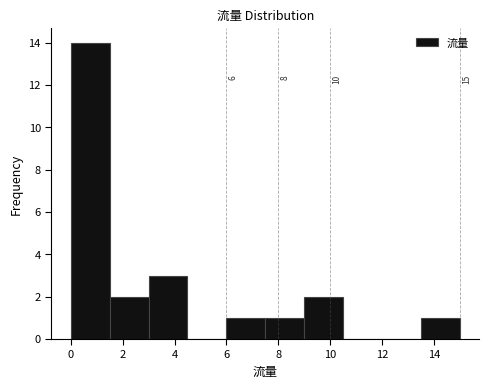

Which range on the x-axis has the tallest bar?

0.0 to 1.5